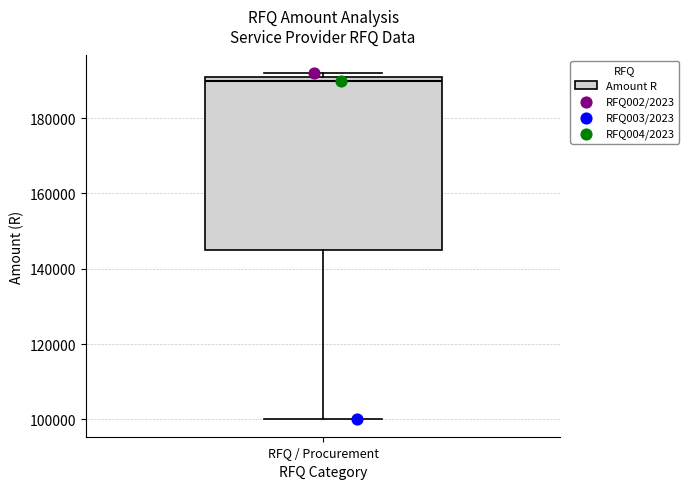

Transcribe this box plot: give where the median line is, the range the box spans, and where the two whiskers end, as read against the y-axis. The values are not printed on the chart, so give them approximately, as read against the axis.

median 190000 (just below the box's upper edge), box 144000 to 190000, whiskers 100000 to 192000